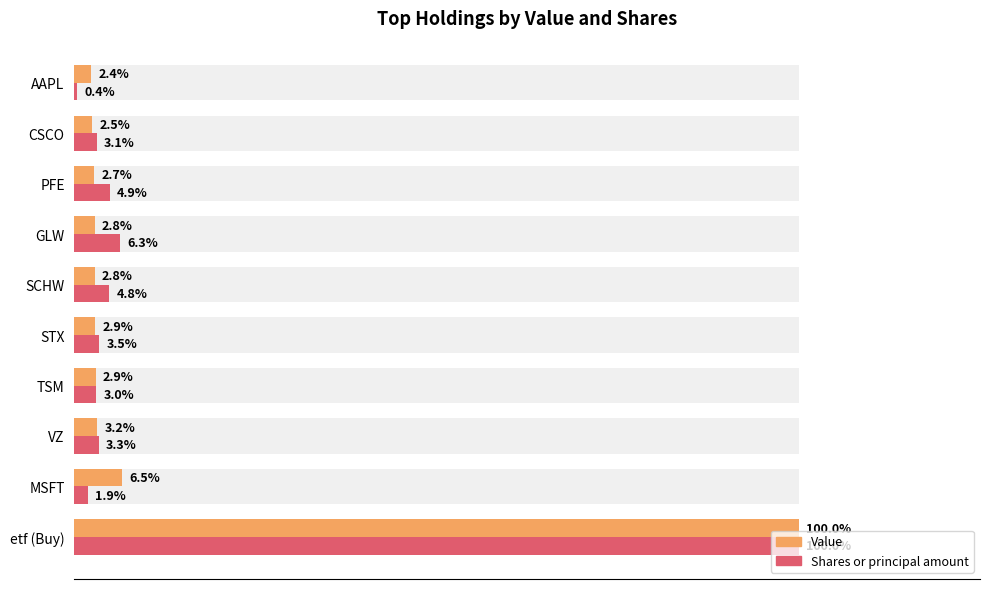

The value of Shares or principal amount at AAPL is 0.1. True or false?

False